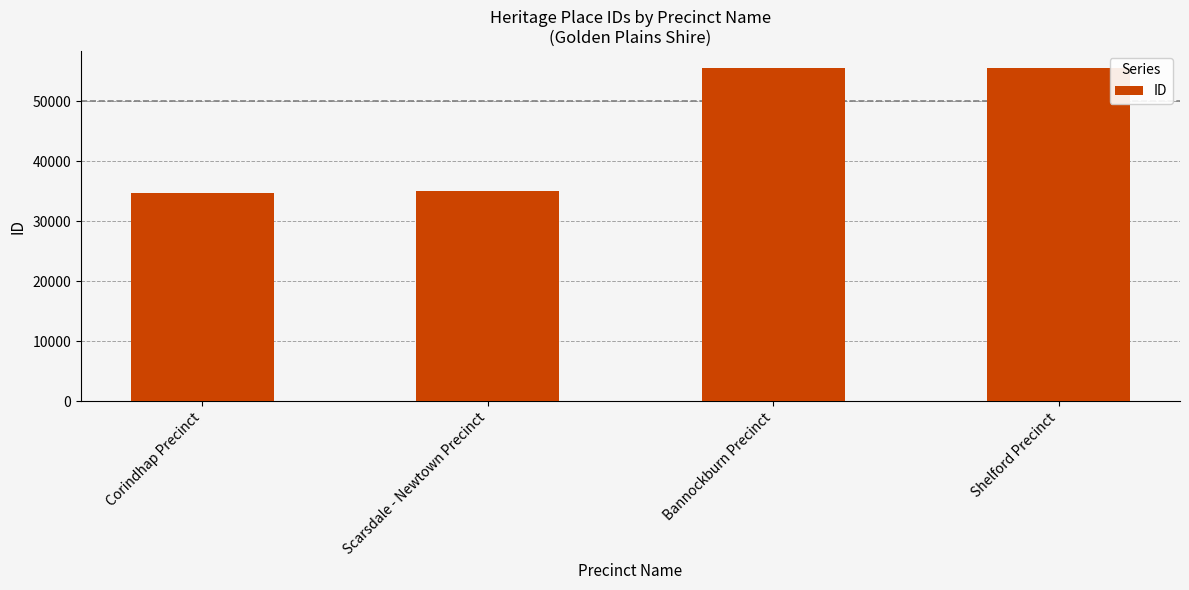

What is the difference between the maximum and minimum values?

20842